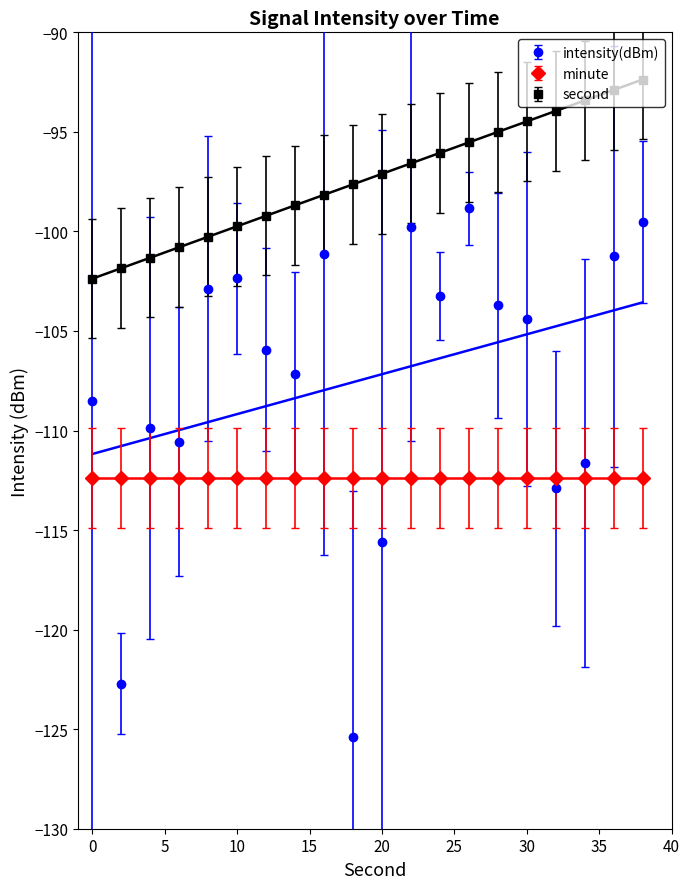

True or false: intensity(dBm) and second cross at least once.

False